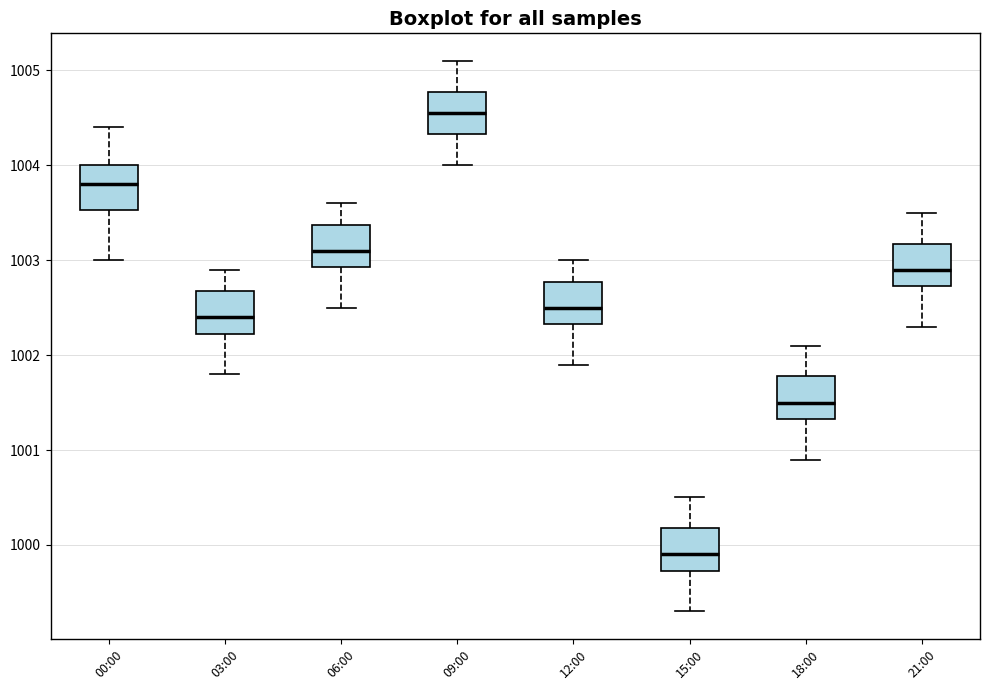

Which box has the highest median line?

09:00